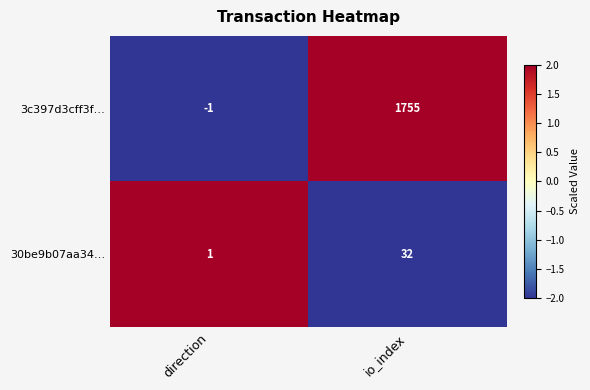

Where is 3c397d3cff3f… nearest to the value 877?

direction